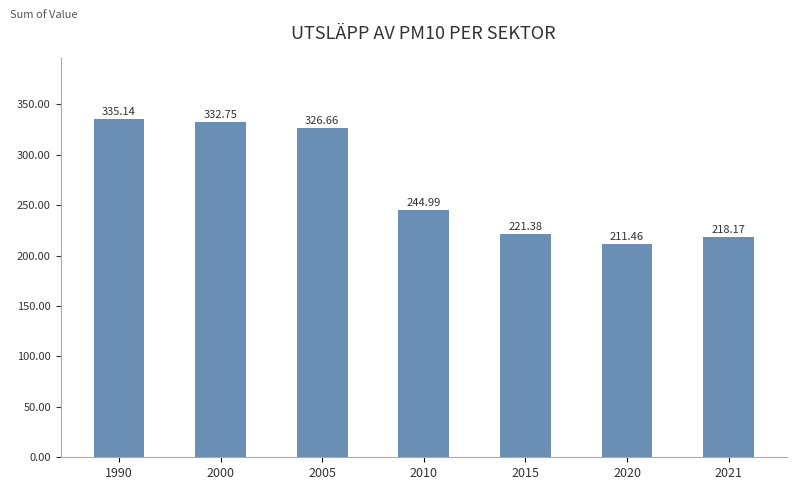

What is the approximate value at 2015?

221.4